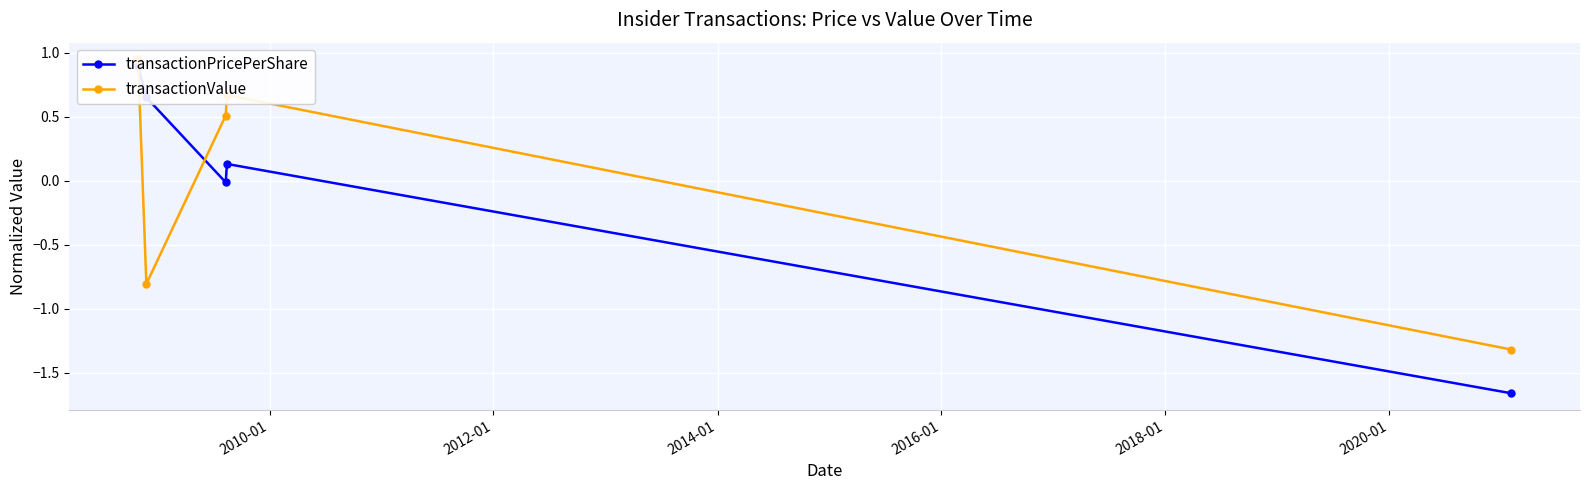

At how many categories does at least one series exceed 0?

4